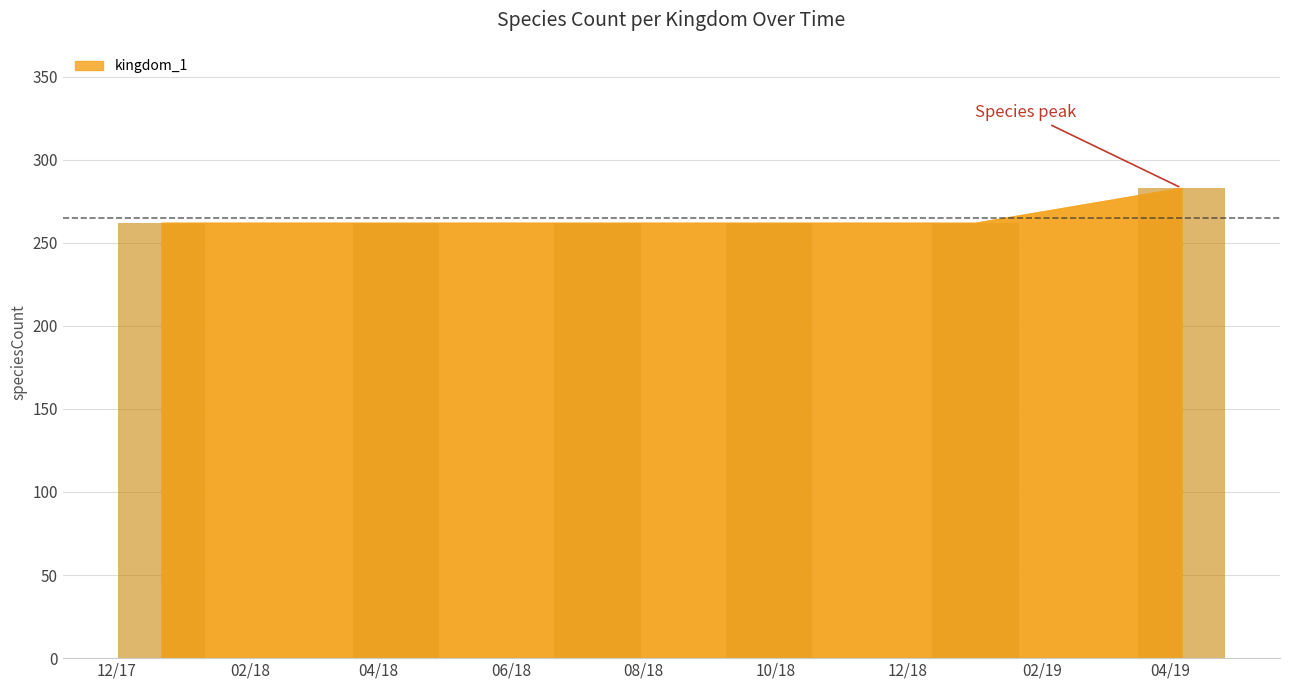

What is the average value?

266